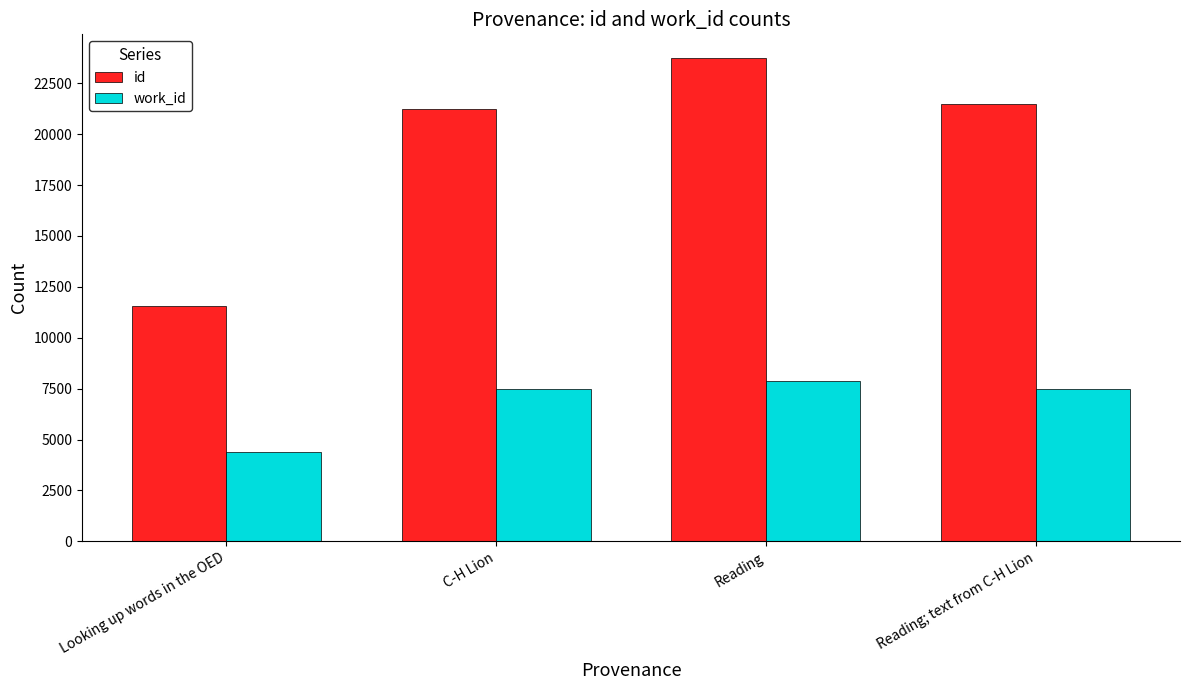

Between Looking up words in the OED and Reading, which series saw the biggest shift?

id